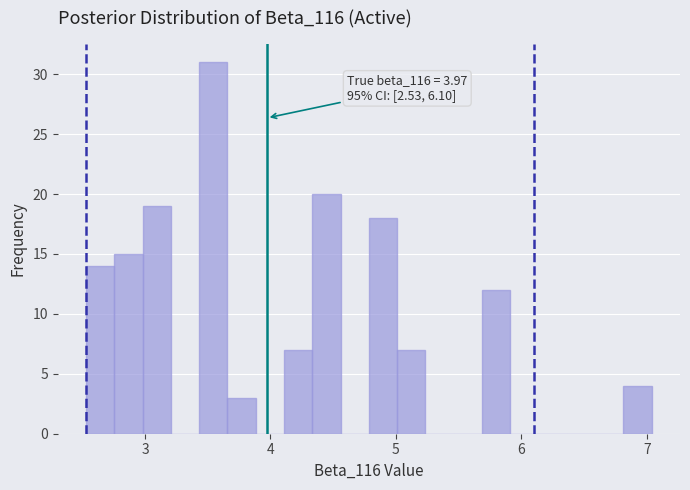

Read against the x-axis, roughly where is the centre of the tallest bar?

3.5